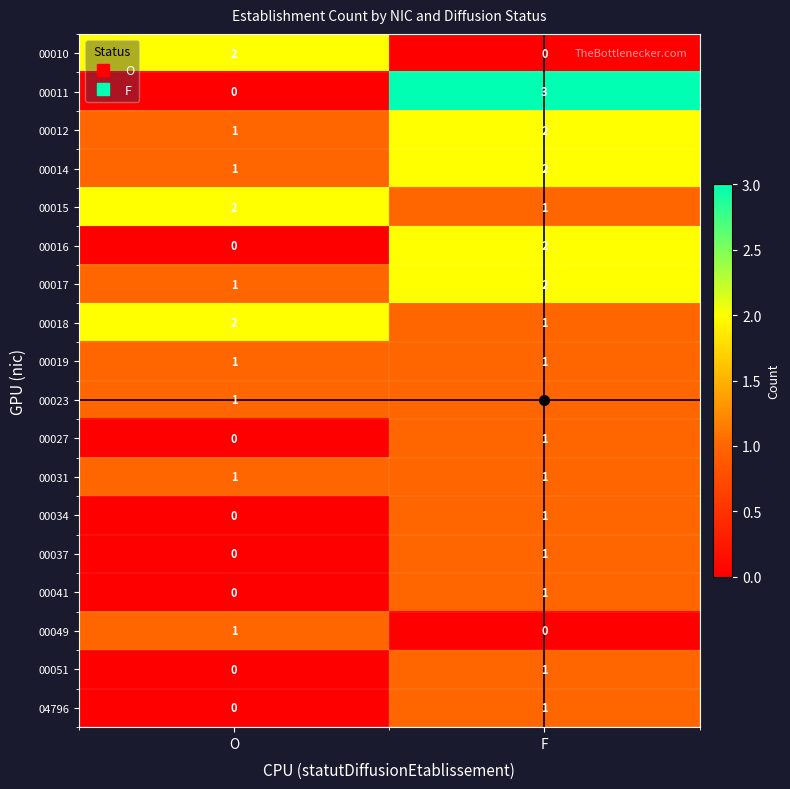

How many values in the 00018 series are below 2?

1